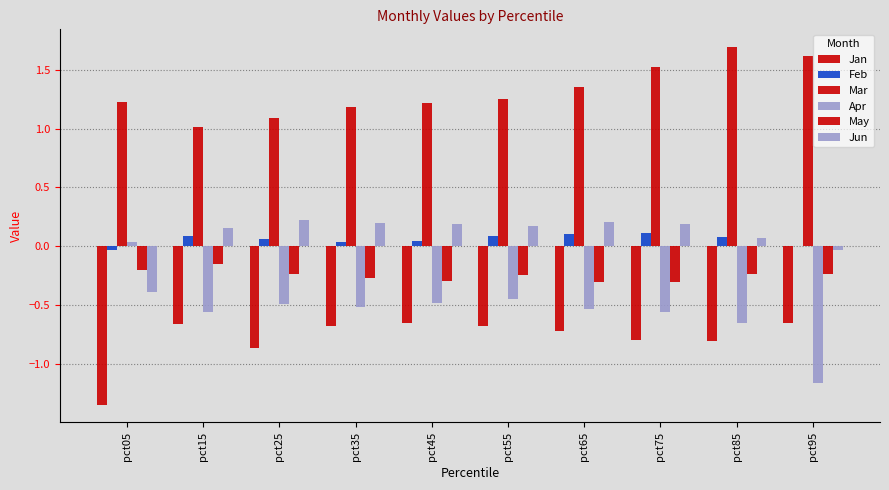

At which label does Feb first exceed 0?

pct15